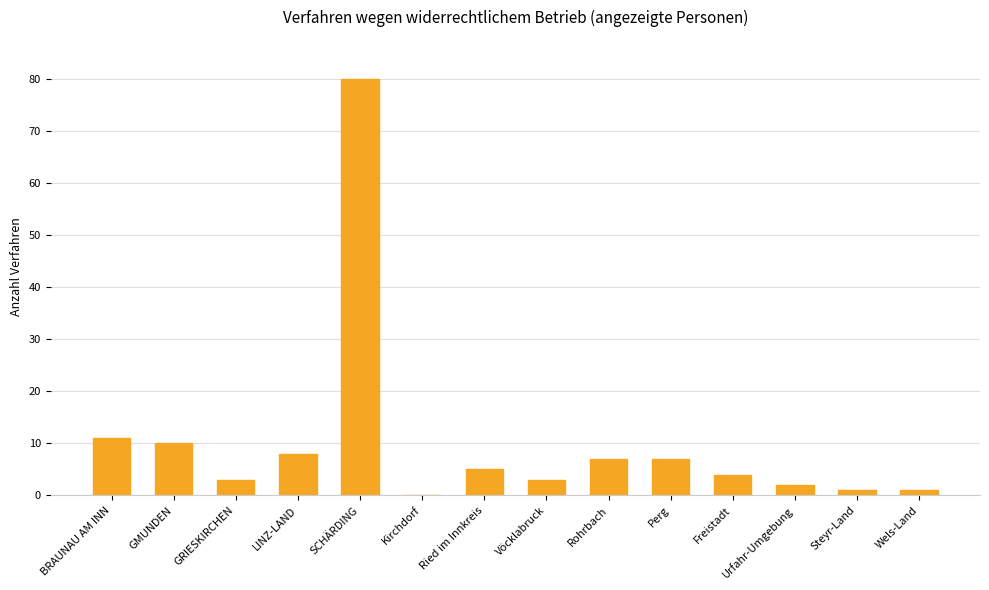

Approximately how many times larger is the value at Perg compared to Ried im Innkreis?

1.4